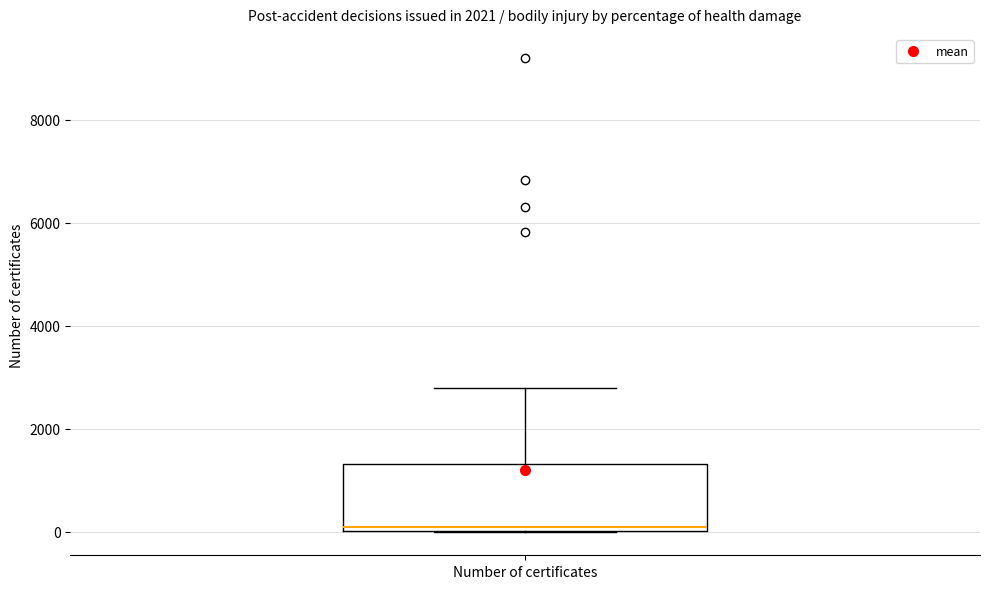

Transcribe this box plot: give where the median line is, the range the box spans, and where the two whiskers end, as read against the y-axis. The values are not printed on the chart, so give them approximately, as read against the axis.

median 0 (just above the box's lower edge), box 0 to 1400, whiskers 0 to 2800